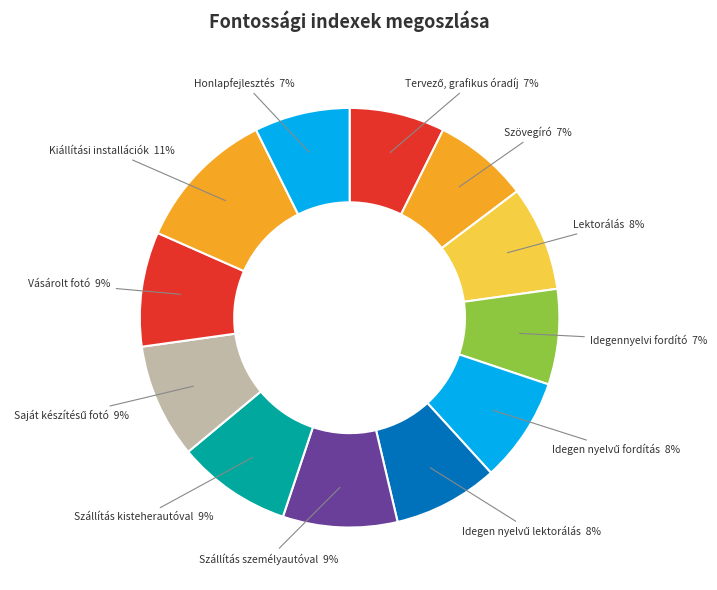

True or false: Honlapfejlesztés accounts for 13% of the total.

False